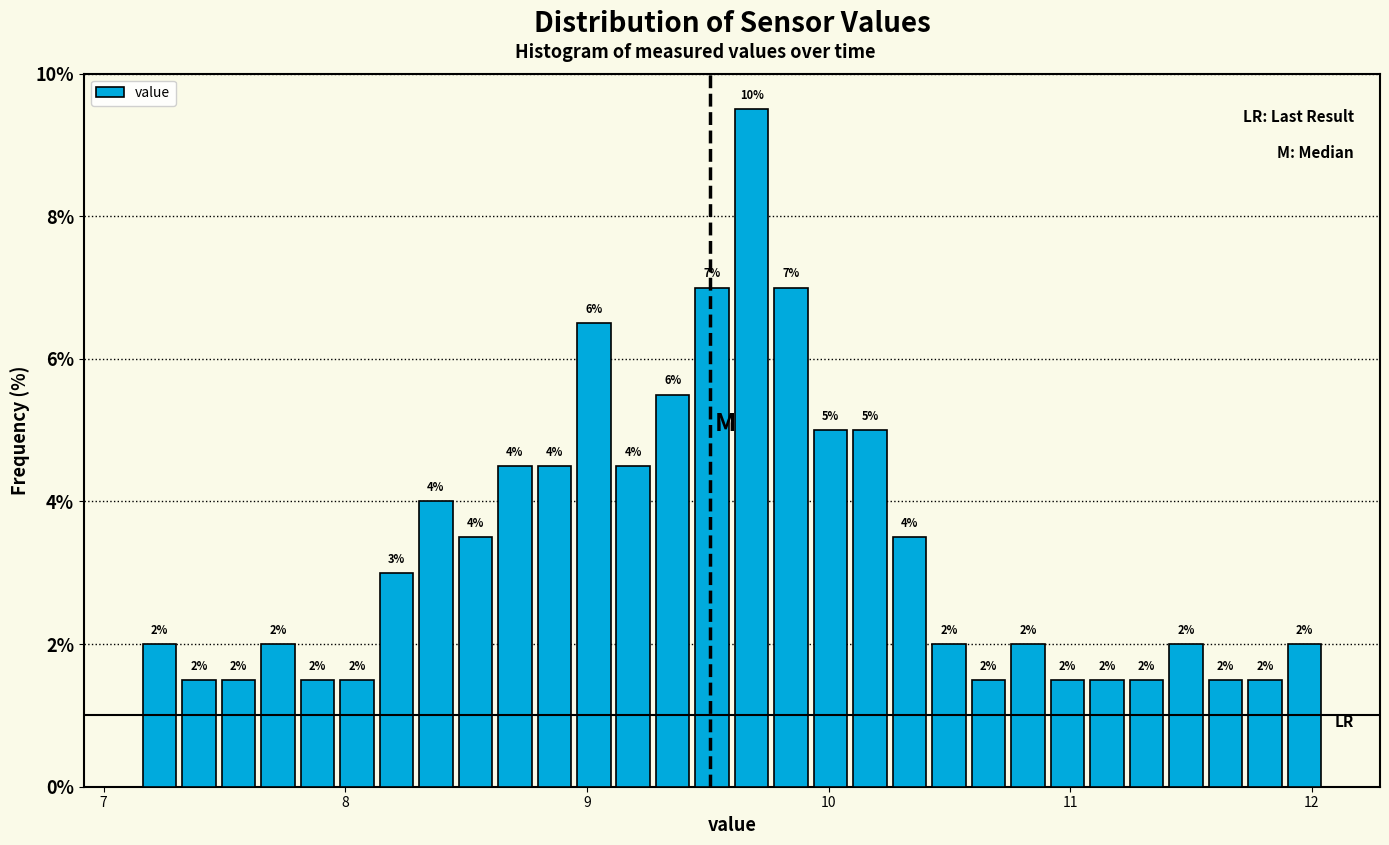

Around what value on the x-axis is the tallest bar? Give the approximate position of its centre, as read against the axis.

9.7